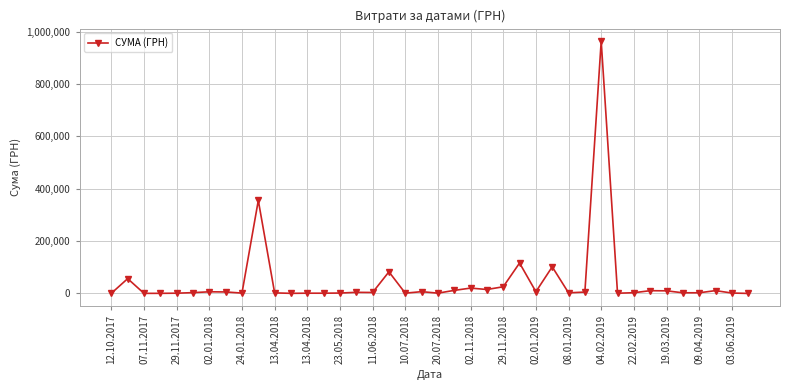

What is the maximum value shown in the chart?

963233.5